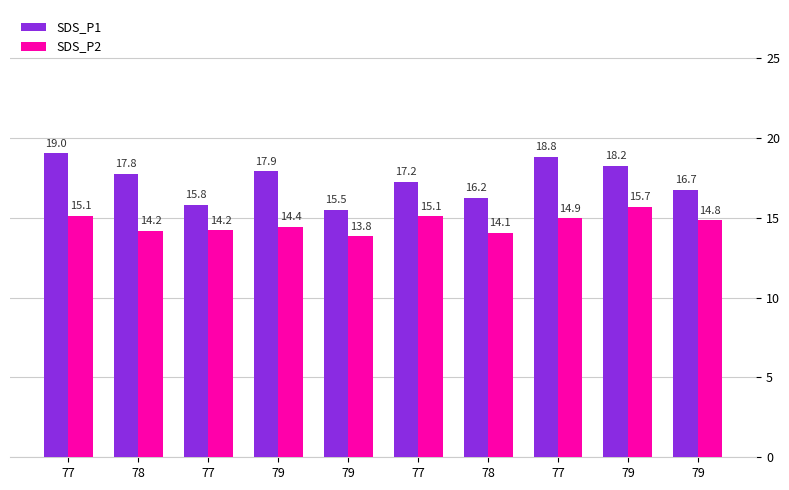

What is the sum of the SDS_P1 values at 79 and 77?

34.0